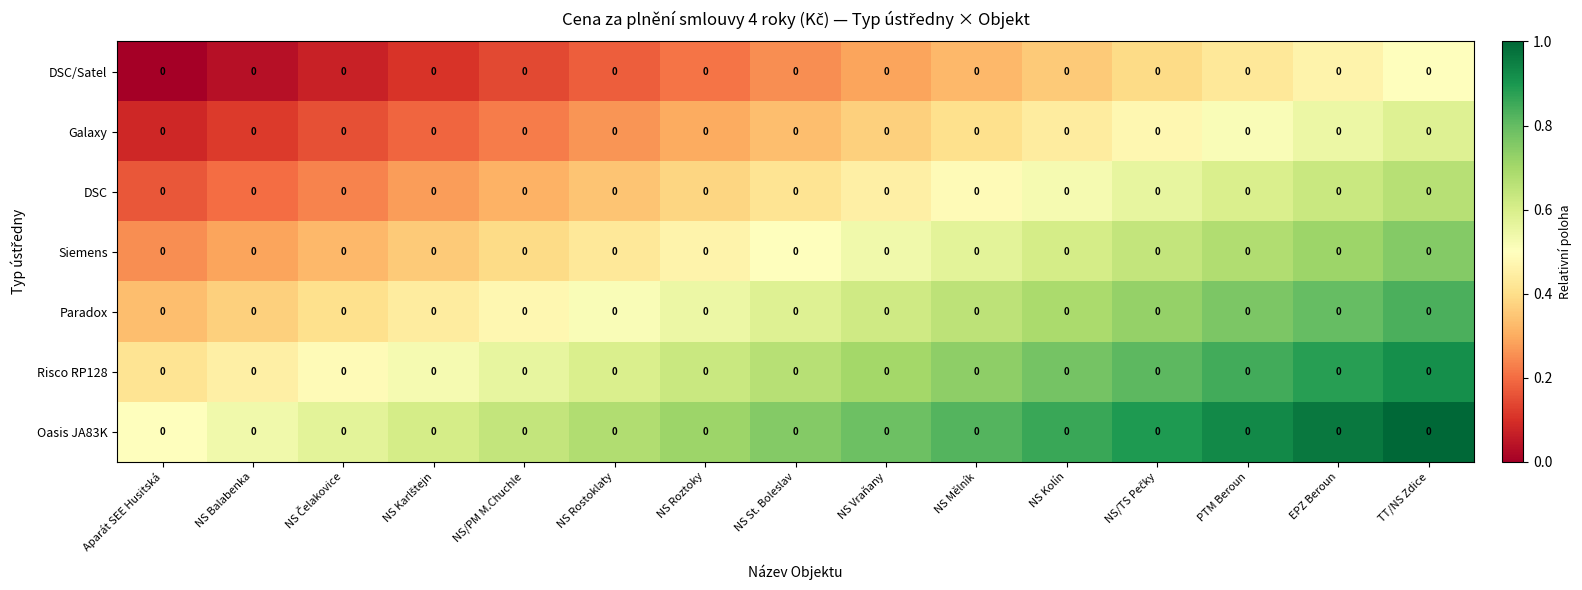

Reading left to right, extract all data points from this chart.

DSC/Satel: Aparát SEE Husitská=0.0	NS Balabenka=0.0	NS Čelakovice=0.0	NS Karlštejn=0.0	NS/PM M.Chuchle=0.0	NS Rostoklaty=0.0	NS Roztoky=0.0	NS St. Boleslav=0.0	NS Vraňany=0.0	NS Mělník=0.0	NS Kolín=0.0	NS/TS Pečky=0.0	PTM Beroun=0.0	EPZ Beroun=0.0	TT/NS Zdice=0.0
Galaxy: Aparát SEE Husitská=0.0	NS Balabenka=0.0	NS Čelakovice=0.0	NS Karlštejn=0.0	NS/PM M.Chuchle=0.0	NS Rostoklaty=0.0	NS Roztoky=0.0	NS St. Boleslav=0.0	NS Vraňany=0.0	NS Mělník=0.0	NS Kolín=0.0	NS/TS Pečky=0.0	PTM Beroun=0.0	EPZ Beroun=0.0	TT/NS Zdice=0.0
DSC: Aparát SEE Husitská=0.0	NS Balabenka=0.0	NS Čelakovice=0.0	NS Karlštejn=0.0	NS/PM M.Chuchle=0.0	NS Rostoklaty=0.0	NS Roztoky=0.0	NS St. Boleslav=0.0	NS Vraňany=0.0	NS Mělník=0.0	NS Kolín=0.0	NS/TS Pečky=0.0	PTM Beroun=0.0	EPZ Beroun=0.0	TT/NS Zdice=0.0
Siemens: Aparát SEE Husitská=0.0	NS Balabenka=0.0	NS Čelakovice=0.0	NS Karlštejn=0.0	NS/PM M.Chuchle=0.0	NS Rostoklaty=0.0	NS Roztoky=0.0	NS St. Boleslav=0.0	NS Vraňany=0.0	NS Mělník=0.0	NS Kolín=0.0	NS/TS Pečky=0.0	PTM Beroun=0.0	EPZ Beroun=0.0	TT/NS Zdice=0.0
Paradox: Aparát SEE Husitská=0.0	NS Balabenka=0.0	NS Čelakovice=0.0	NS Karlštejn=0.0	NS/PM M.Chuchle=0.0	NS Rostoklaty=0.0	NS Roztoky=0.0	NS St. Boleslav=0.0	NS Vraňany=0.0	NS Mělník=0.0	NS Kolín=0.0	NS/TS Pečky=0.0	PTM Beroun=0.0	EPZ Beroun=0.0	TT/NS Zdice=0.0
Risco RP128: Aparát SEE Husitská=0.0	NS Balabenka=0.0	NS Čelakovice=0.0	NS Karlštejn=0.0	NS/PM M.Chuchle=0.0	NS Rostoklaty=0.0	NS Roztoky=0.0	NS St. Boleslav=0.0	NS Vraňany=0.0	NS Mělník=0.0	NS Kolín=0.0	NS/TS Pečky=0.0	PTM Beroun=0.0	EPZ Beroun=0.0	TT/NS Zdice=0.0
Oasis JA83K: Aparát SEE Husitská=0.0	NS Balabenka=0.0	NS Čelakovice=0.0	NS Karlštejn=0.0	NS/PM M.Chuchle=0.0	NS Rostoklaty=0.0	NS Roztoky=0.0	NS St. Boleslav=0.0	NS Vraňany=0.0	NS Mělník=0.0	NS Kolín=0.0	NS/TS Pečky=0.0	PTM Beroun=0.0	EPZ Beroun=0.0	TT/NS Zdice=0.0